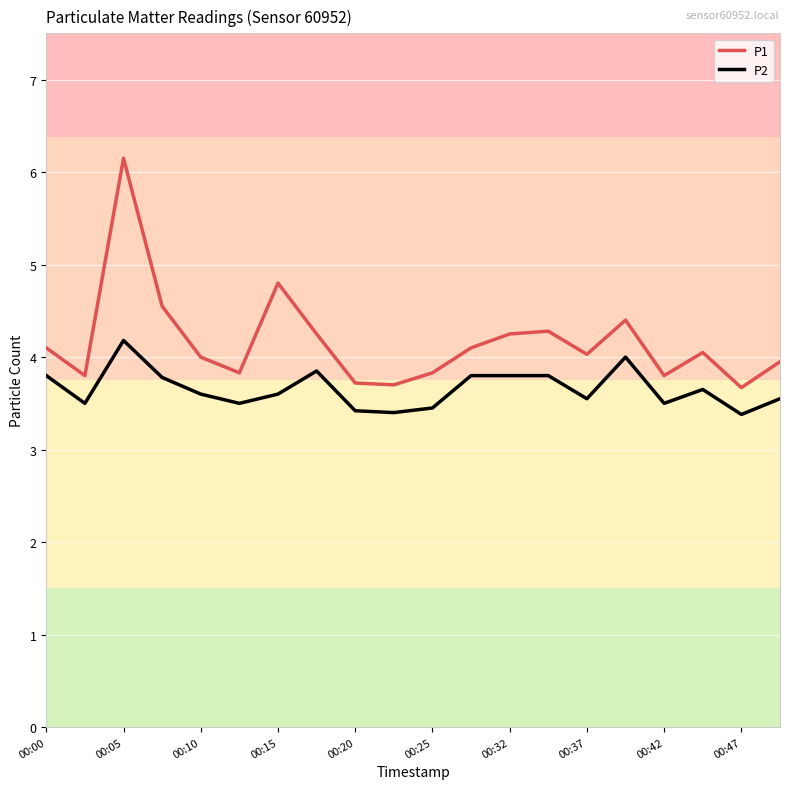

What is the sum of all P2 values?

73.1